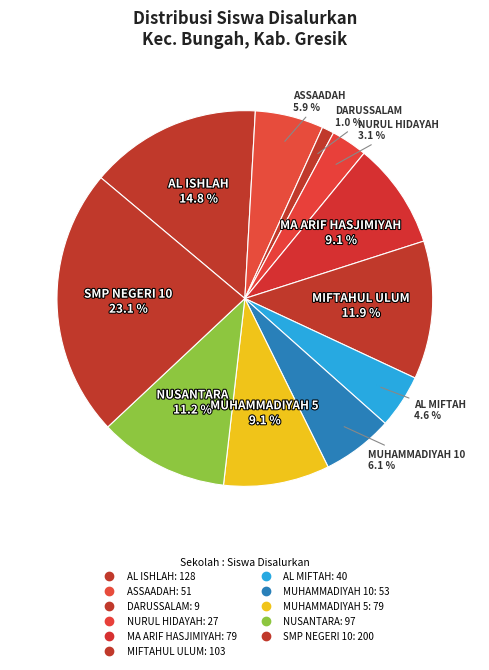

What is the largest slice in the pie chart?

UPT SMP NEGERI 10 GRESIK